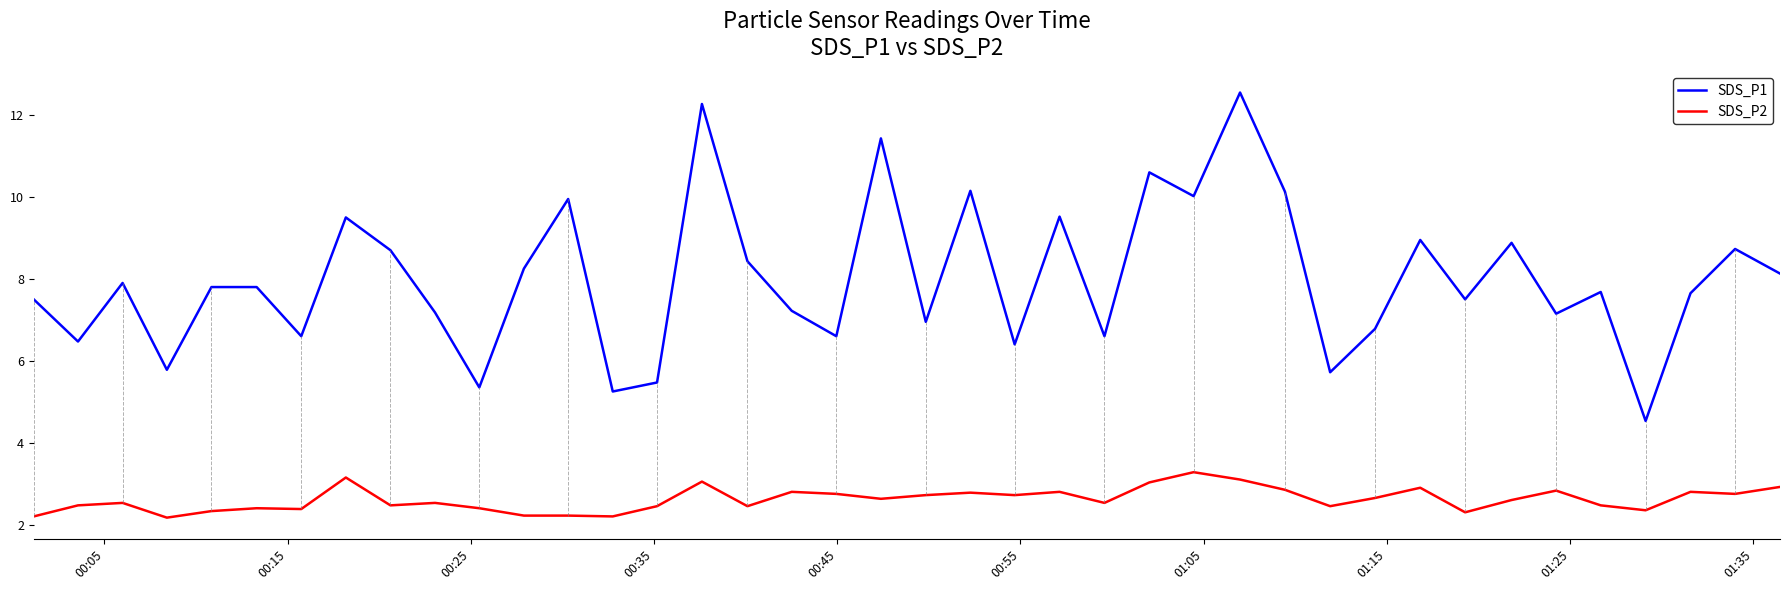

True or false: SDS_P1 and SDS_P2 intersect in this chart.

False